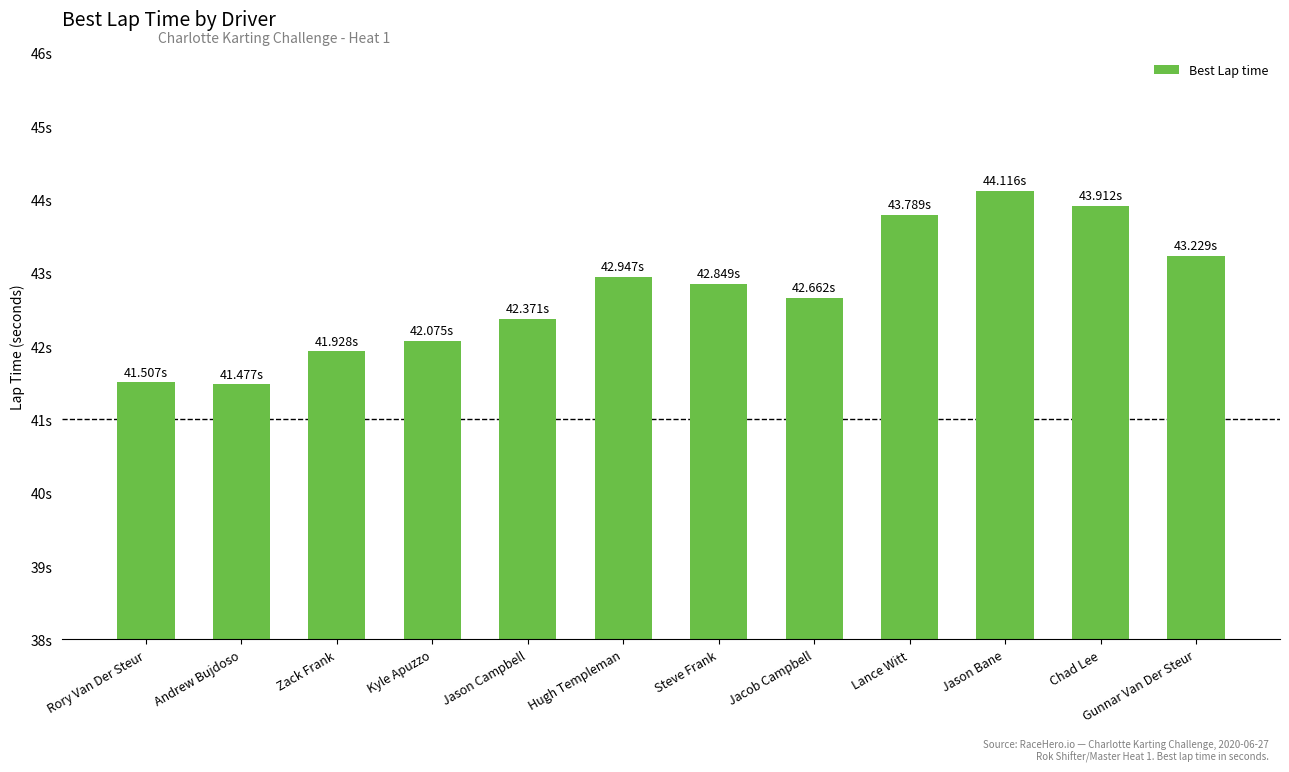

Are the bars horizontal?

No